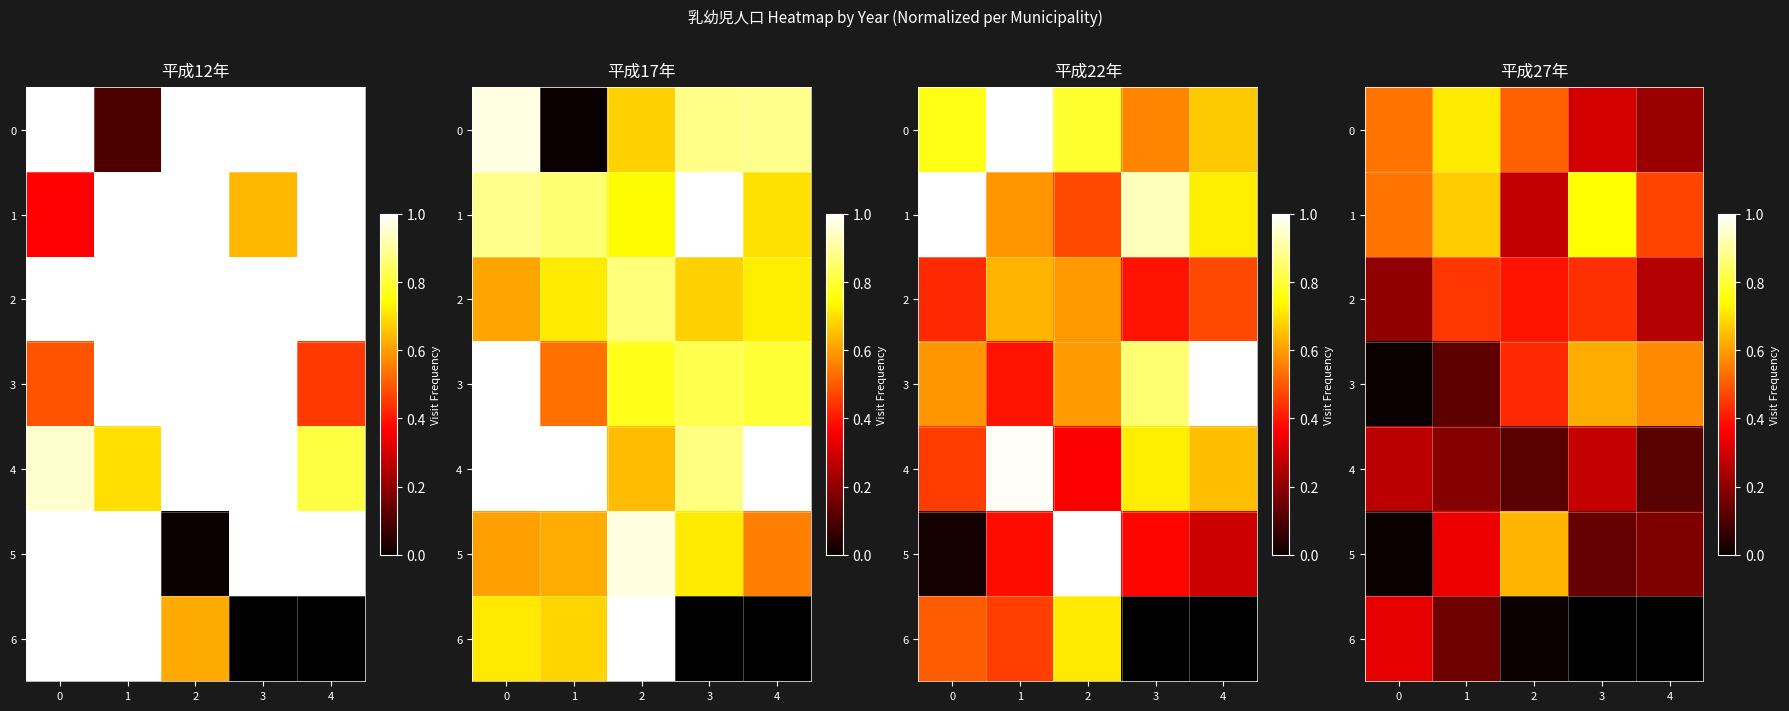

What is the average value of the 4 series?

0.2